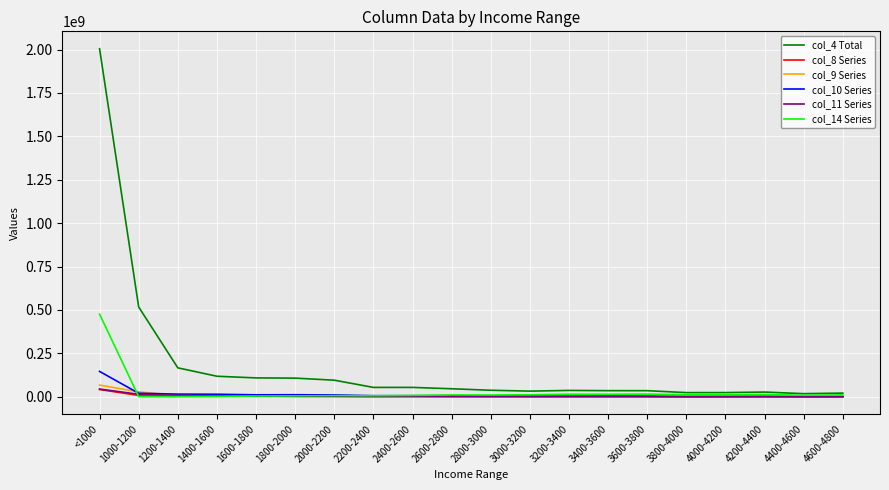

What value does the col_8 Series series have at 3800-4000?

458926